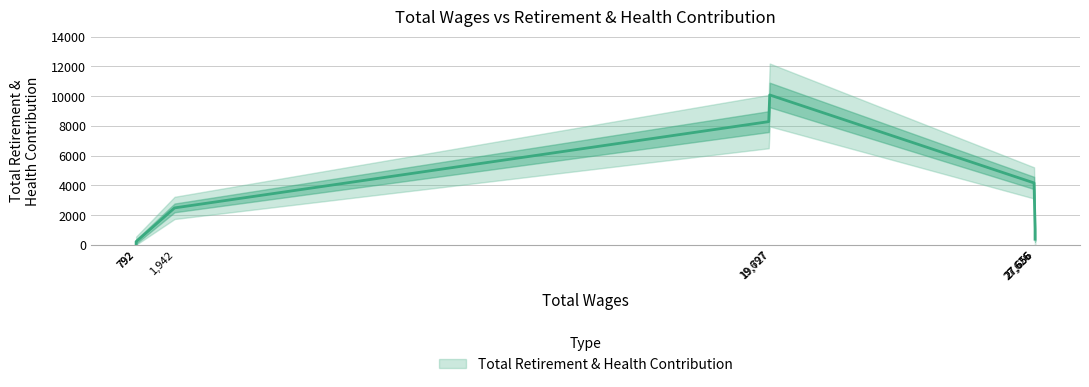

True or false: the data shows 10838 at 27626.0.

False